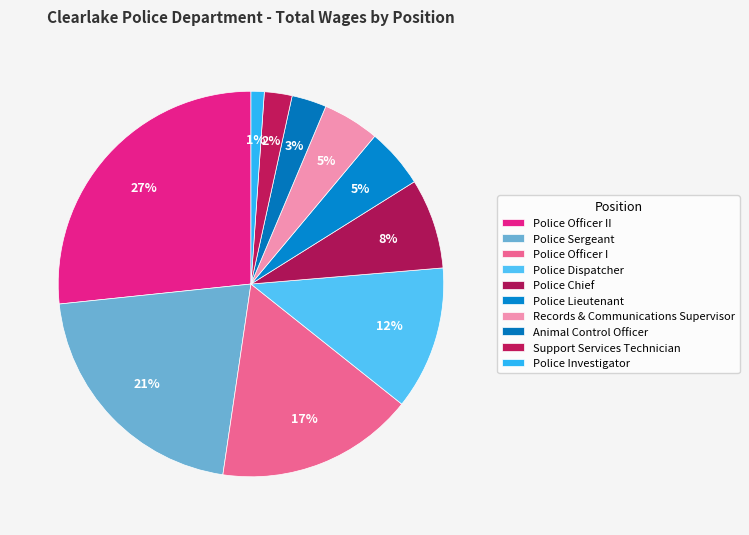

How many slices are in this pie chart?

10